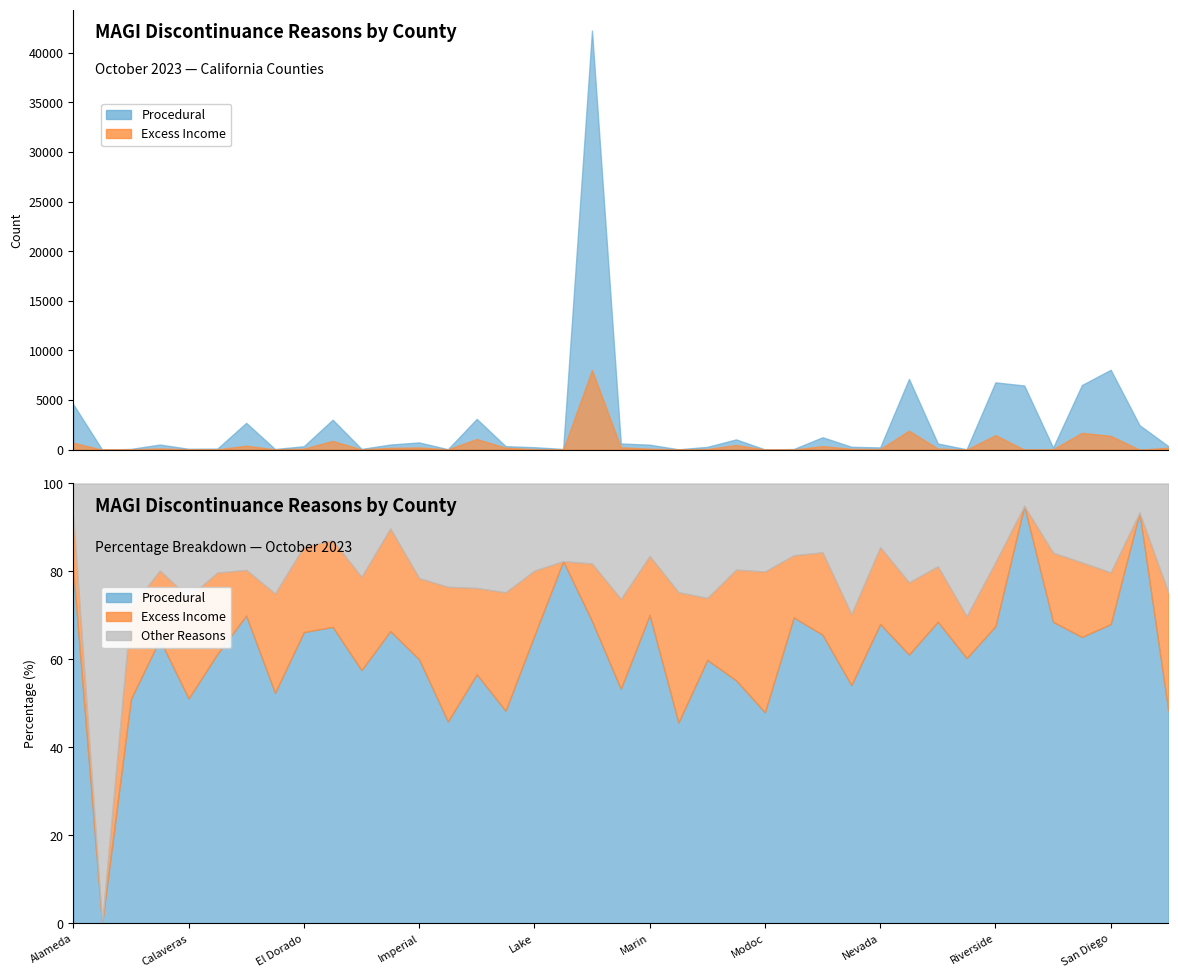

Reading left to right, extract all data points from this chart.

procedural: 4575	0	74	516	89	106	2702	65	347	3021	76	515	729	45	3101	354	248	70	42233	624	502	37	281	1034	24	64	1251	292	226	7129	620	38	6783	6468	205	6511	8052	2467	354
excess_income: 699	0	30	125	40	32	401	28	102	882	28	181	224	30	1074	197	56	0	8040	239	96	24	66	471	16	13	357	87	58	1915	114	6	1462	0	47	1696	1390	0	197
other_reasons: 431	0	41	158	45	35	758	31	75	578	28	79	261	23	1300	181	75	15	11166	307	118	20	122	366	10	15	298	160	48	2620	170	19	1794	347	47	1792	2389	175	181